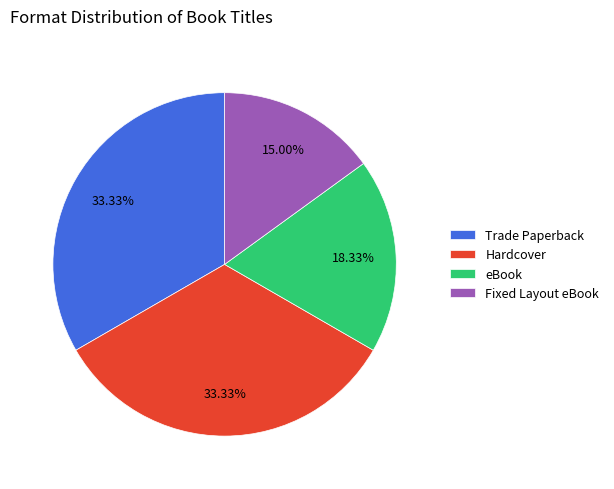

To the nearest percent, what portion does eBook represent?

18%